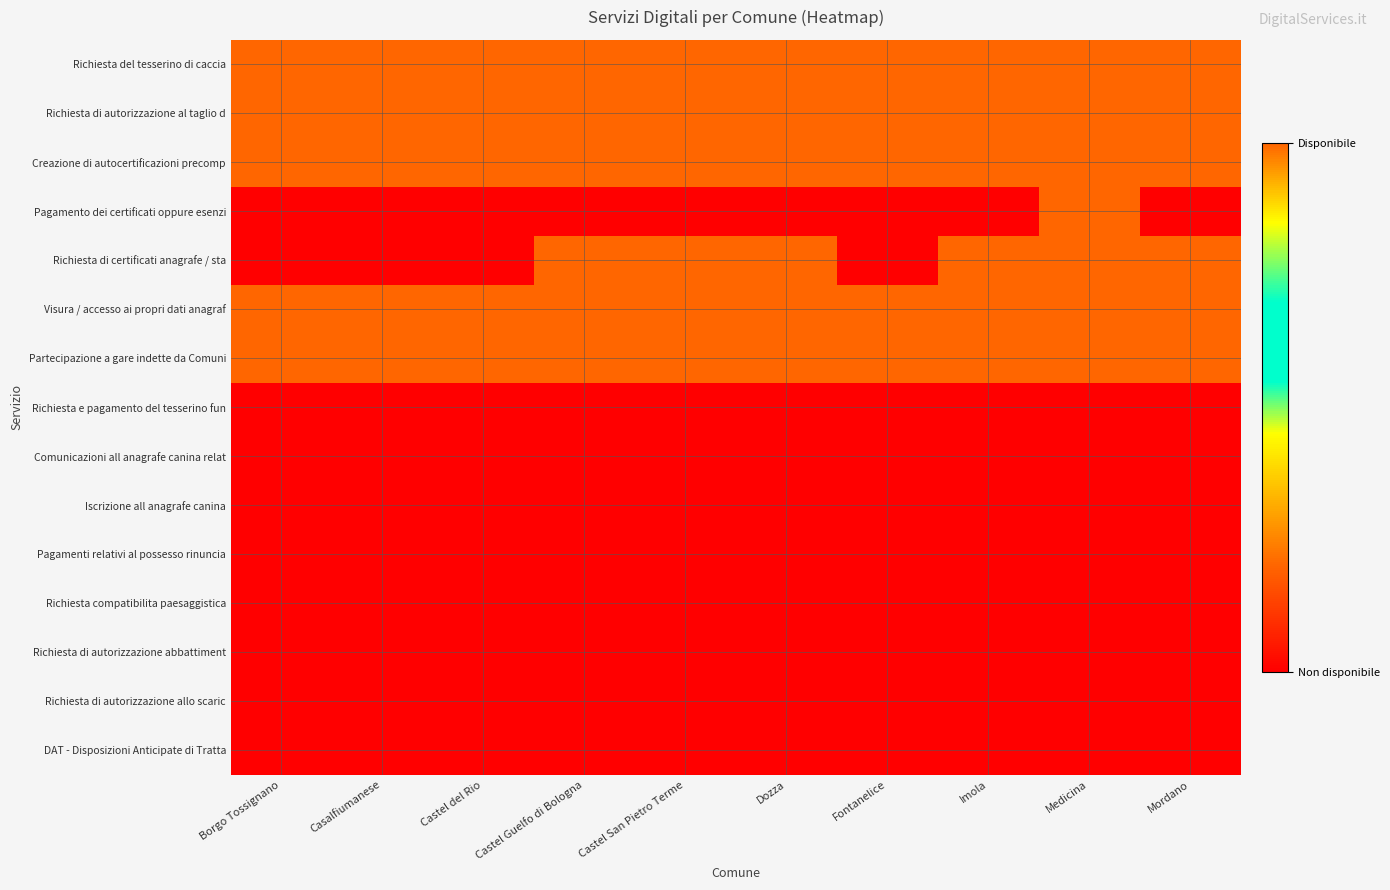

Reading left to right, what are all the values shown in this chart?

Richiesta del tesserino di caccia: Borgo Tossignano=1	Casalfiumanese=1	Castel del Rio=1	Castel Guelfo di Bologna=1	Castel San Pietro Terme=1	Dozza=1	Fontanelice=1	Imola=1	Medicina=1	Mordano=1
Richiesta di autorizzazione al taglio d: Borgo Tossignano=1	Casalfiumanese=1	Castel del Rio=1	Castel Guelfo di Bologna=1	Castel San Pietro Terme=1	Dozza=1	Fontanelice=1	Imola=1	Medicina=1	Mordano=1
Creazione di autocertificazioni precomp: Borgo Tossignano=1	Casalfiumanese=1	Castel del Rio=1	Castel Guelfo di Bologna=1	Castel San Pietro Terme=1	Dozza=1	Fontanelice=1	Imola=1	Medicina=1	Mordano=1
Pagamento dei certificati oppure esenzi: Borgo Tossignano=0	Casalfiumanese=0	Castel del Rio=0	Castel Guelfo di Bologna=0	Castel San Pietro Terme=0	Dozza=0	Fontanelice=0	Imola=0	Medicina=1	Mordano=0
Richiesta di certificati anagrafe / sta: Borgo Tossignano=0	Casalfiumanese=0	Castel del Rio=0	Castel Guelfo di Bologna=1	Castel San Pietro Terme=1	Dozza=1	Fontanelice=0	Imola=1	Medicina=1	Mordano=1
Visura / accesso ai propri dati anagraf: Borgo Tossignano=1	Casalfiumanese=1	Castel del Rio=1	Castel Guelfo di Bologna=1	Castel San Pietro Terme=1	Dozza=1	Fontanelice=1	Imola=1	Medicina=1	Mordano=1
Partecipazione a gare indette da Comuni: Borgo Tossignano=1	Casalfiumanese=1	Castel del Rio=1	Castel Guelfo di Bologna=1	Castel San Pietro Terme=1	Dozza=1	Fontanelice=1	Imola=1	Medicina=1	Mordano=1
Richiesta e pagamento del tesserino fun: Borgo Tossignano=0	Casalfiumanese=0	Castel del Rio=0	Castel Guelfo di Bologna=0	Castel San Pietro Terme=0	Dozza=0	Fontanelice=0	Imola=0	Medicina=0	Mordano=0
Comunicazioni all anagrafe canina relat: Borgo Tossignano=0	Casalfiumanese=0	Castel del Rio=0	Castel Guelfo di Bologna=0	Castel San Pietro Terme=0	Dozza=0	Fontanelice=0	Imola=0	Medicina=0	Mordano=0
Iscrizione all anagrafe canina: Borgo Tossignano=0	Casalfiumanese=0	Castel del Rio=0	Castel Guelfo di Bologna=0	Castel San Pietro Terme=0	Dozza=0	Fontanelice=0	Imola=0	Medicina=0	Mordano=0
Pagamenti relativi al possesso rinuncia: Borgo Tossignano=0	Casalfiumanese=0	Castel del Rio=0	Castel Guelfo di Bologna=0	Castel San Pietro Terme=0	Dozza=0	Fontanelice=0	Imola=0	Medicina=0	Mordano=0
Richiesta compatibilita paesaggistica: Borgo Tossignano=0	Casalfiumanese=0	Castel del Rio=0	Castel Guelfo di Bologna=0	Castel San Pietro Terme=0	Dozza=0	Fontanelice=0	Imola=0	Medicina=0	Mordano=0
Richiesta di autorizzazione abbattiment: Borgo Tossignano=0	Casalfiumanese=0	Castel del Rio=0	Castel Guelfo di Bologna=0	Castel San Pietro Terme=0	Dozza=0	Fontanelice=0	Imola=0	Medicina=0	Mordano=0
Richiesta di autorizzazione allo scaric: Borgo Tossignano=0	Casalfiumanese=0	Castel del Rio=0	Castel Guelfo di Bologna=0	Castel San Pietro Terme=0	Dozza=0	Fontanelice=0	Imola=0	Medicina=0	Mordano=0
DAT - Disposizioni Anticipate di Tratta: Borgo Tossignano=0	Casalfiumanese=0	Castel del Rio=0	Castel Guelfo di Bologna=0	Castel San Pietro Terme=0	Dozza=0	Fontanelice=0	Imola=0	Medicina=0	Mordano=0